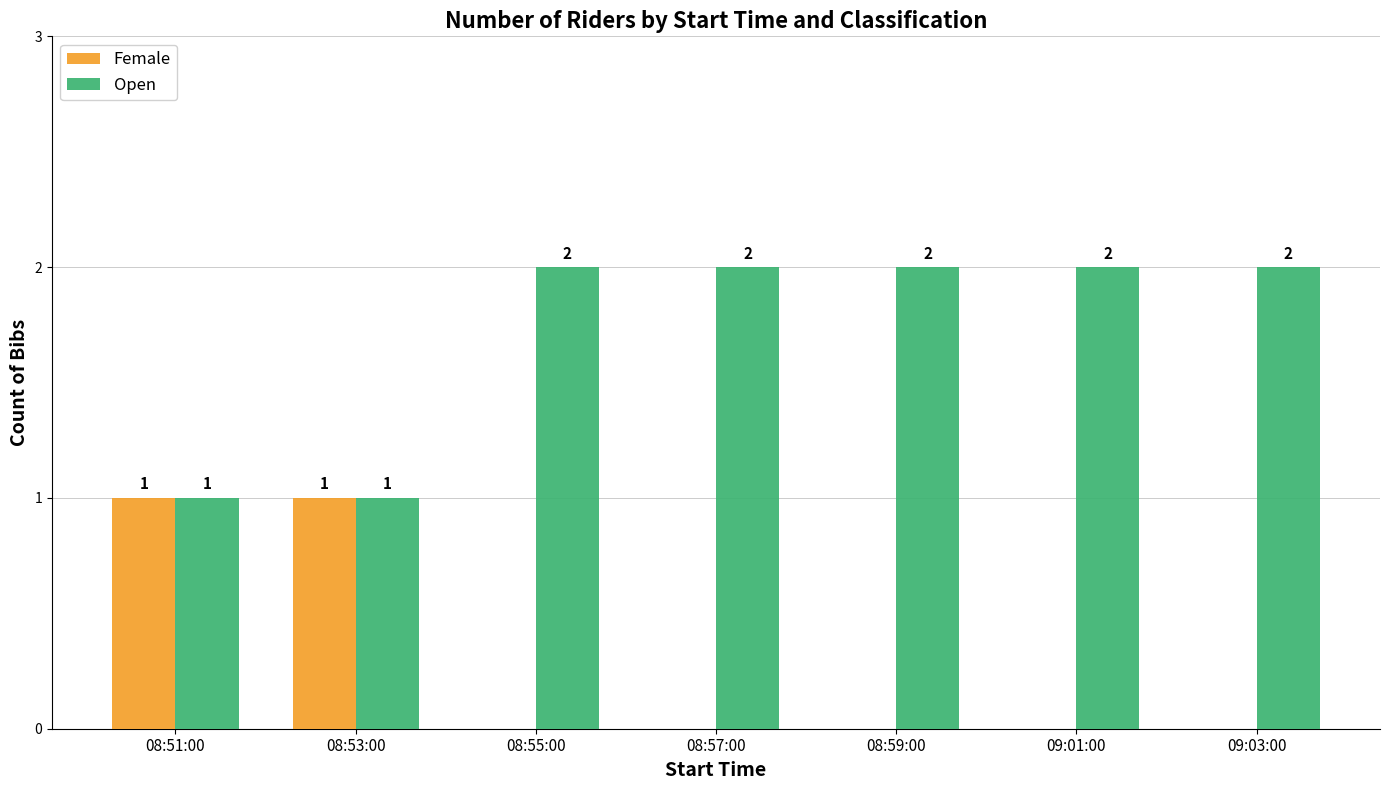

Which series has the largest total across all categories?

Open